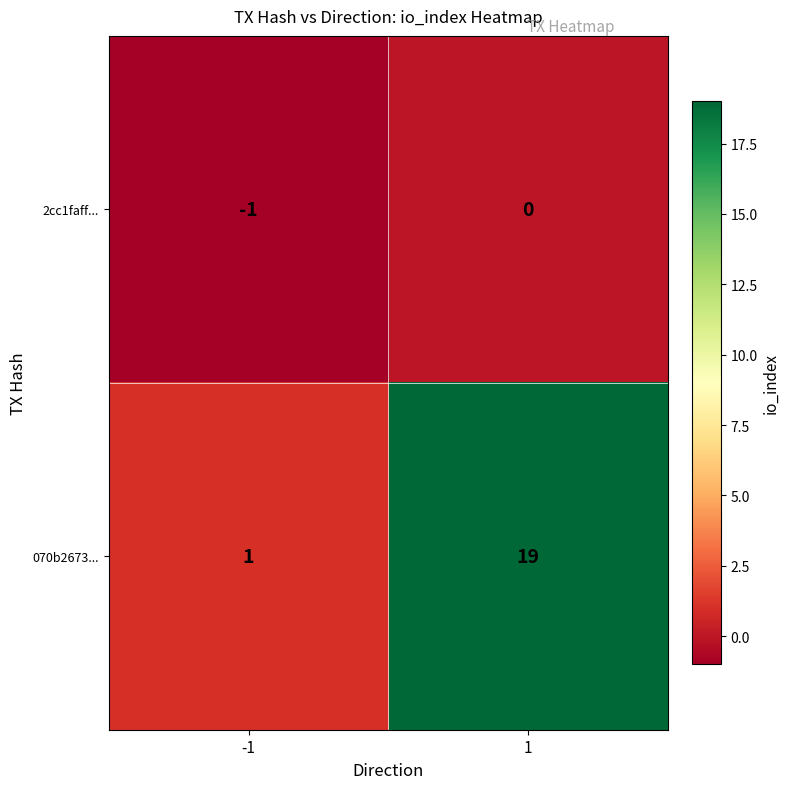

At which category is the sum across all series the highest?

1